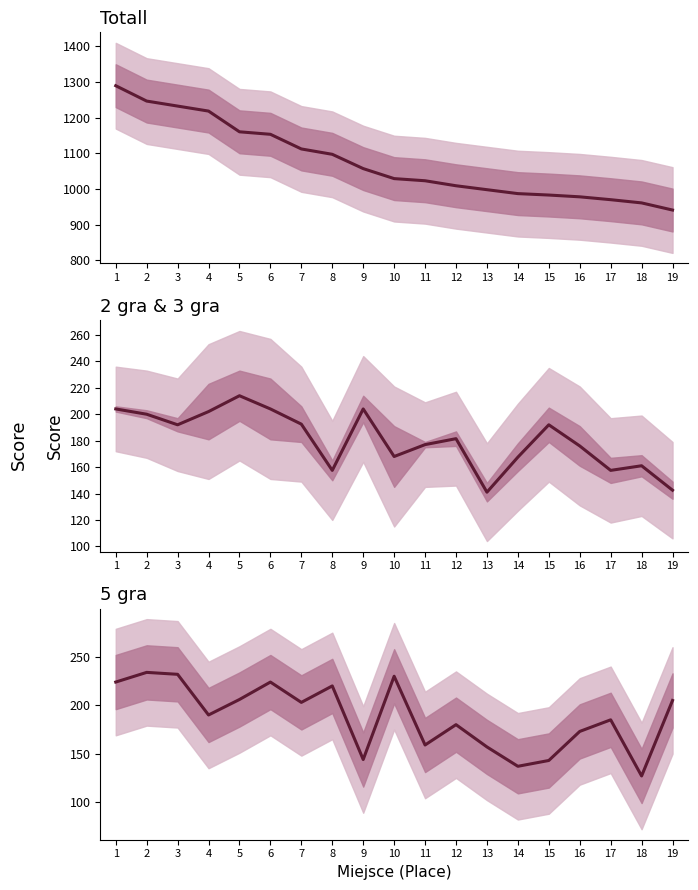

At which label does 2 gra & 3 gra reach its minimum?

13